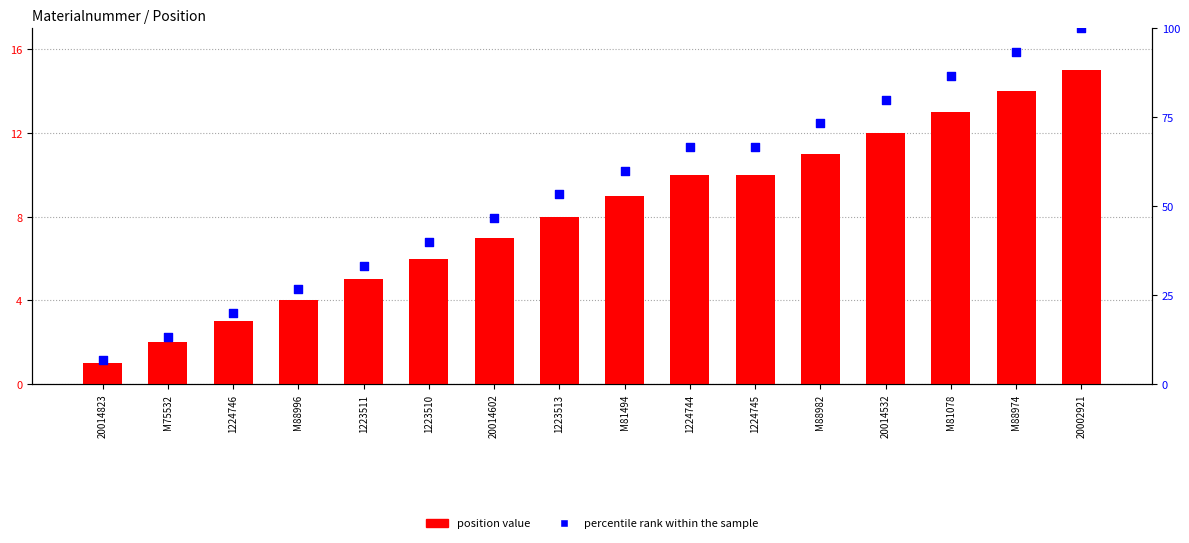

What is the total value across all series at 1223511?

38.3